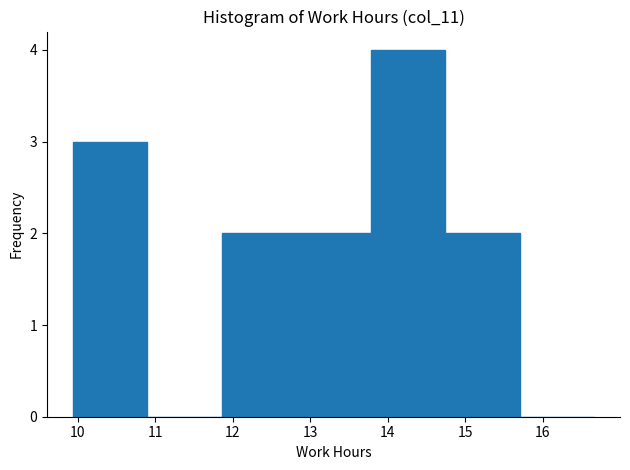

How tall is the bar that spans 12.82 to 13.78 on the x-axis? Neither the bar edges nor the heights are printed on the chart, so give them approximately, as read against the axes.

2